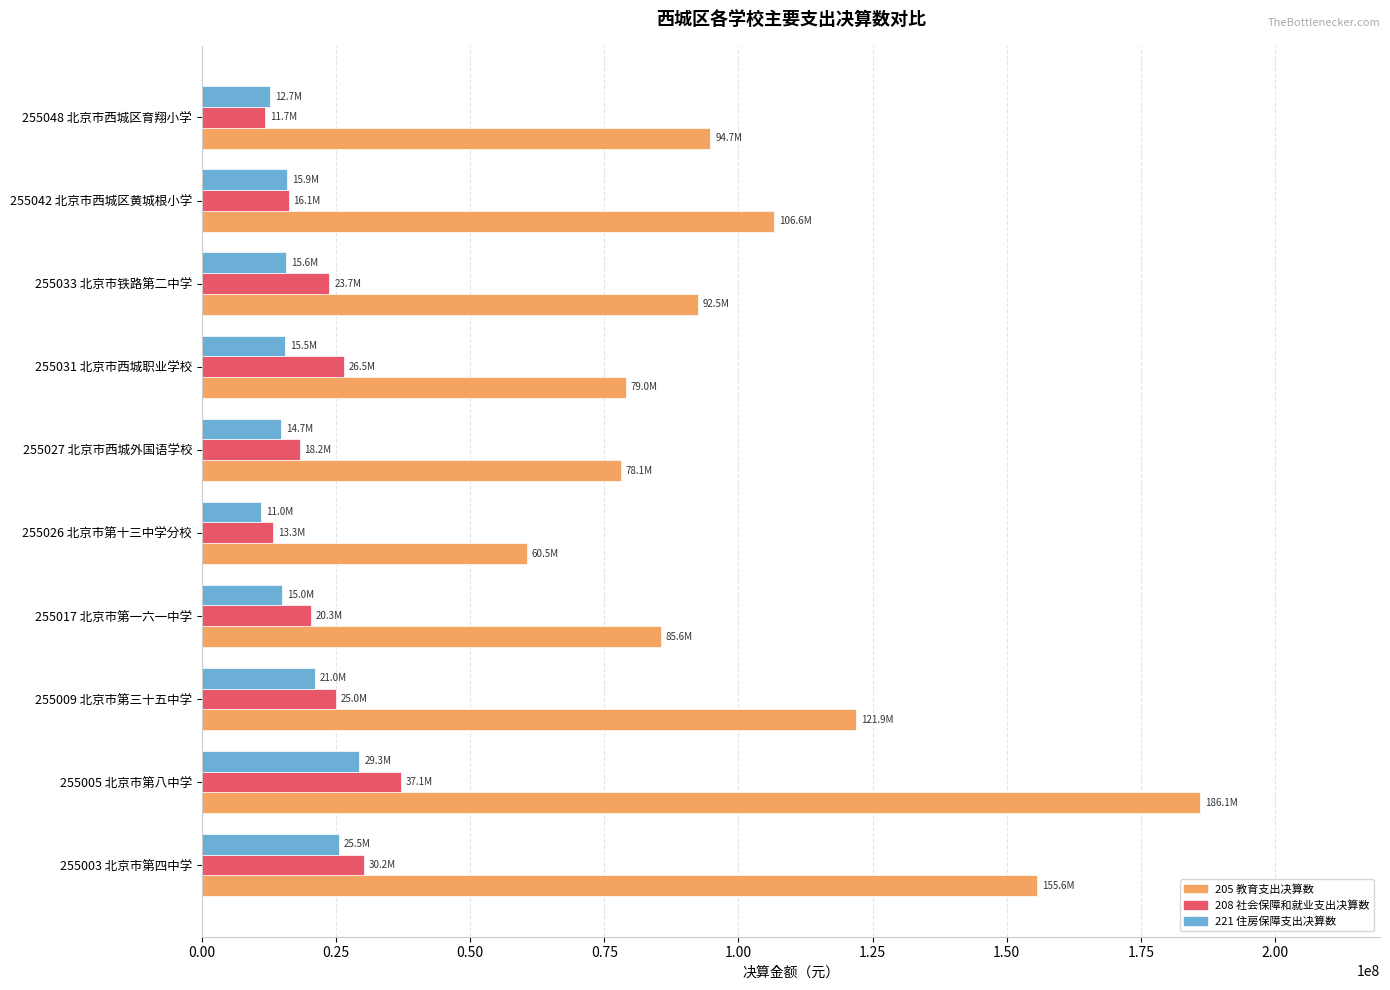

The value of 205 教育支出决算数 at 255042 北京市西城区黄城根小学 is 106617478.6. True or false?

True